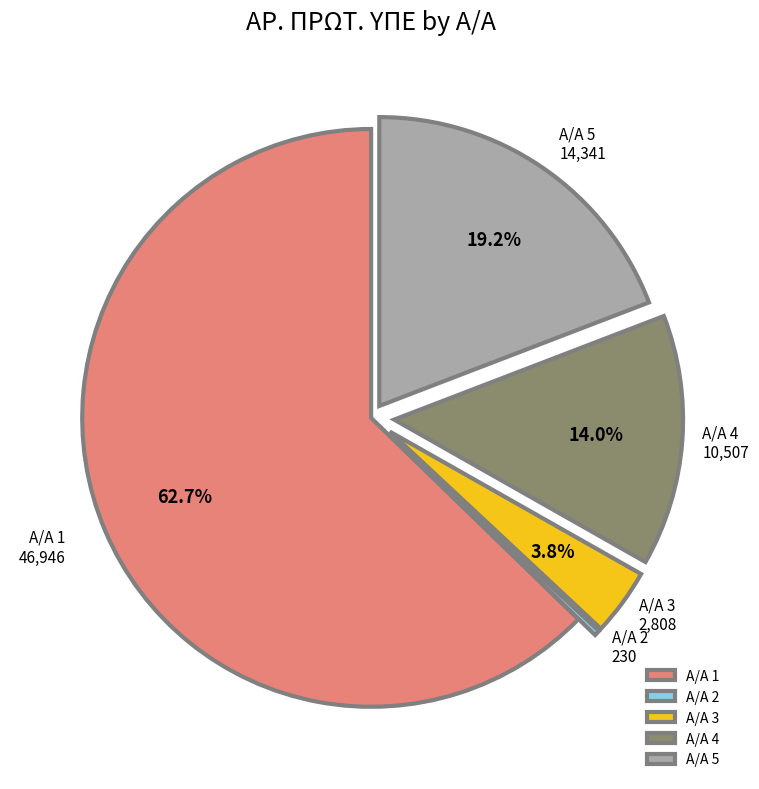

Is the sum of Α/Α 2 and Α/Α 4 greater than half?

No